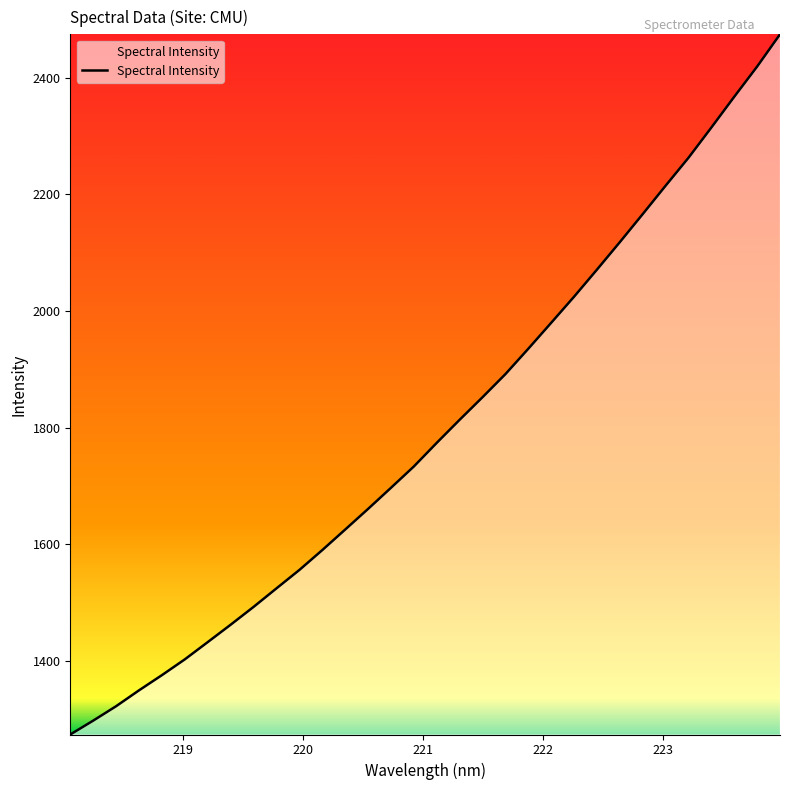

What is the maximum value shown in the chart?

2474.2